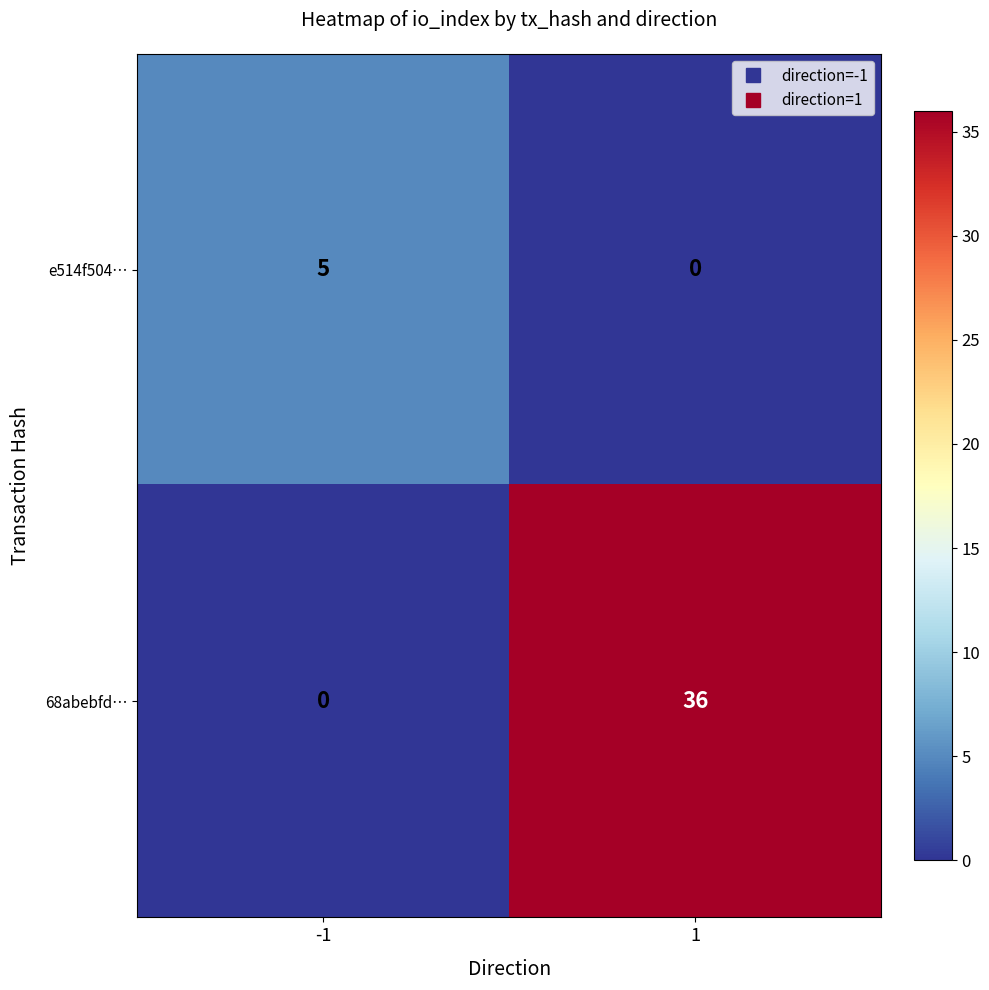

Which series has the largest range (max minus min)?

68abebfd…